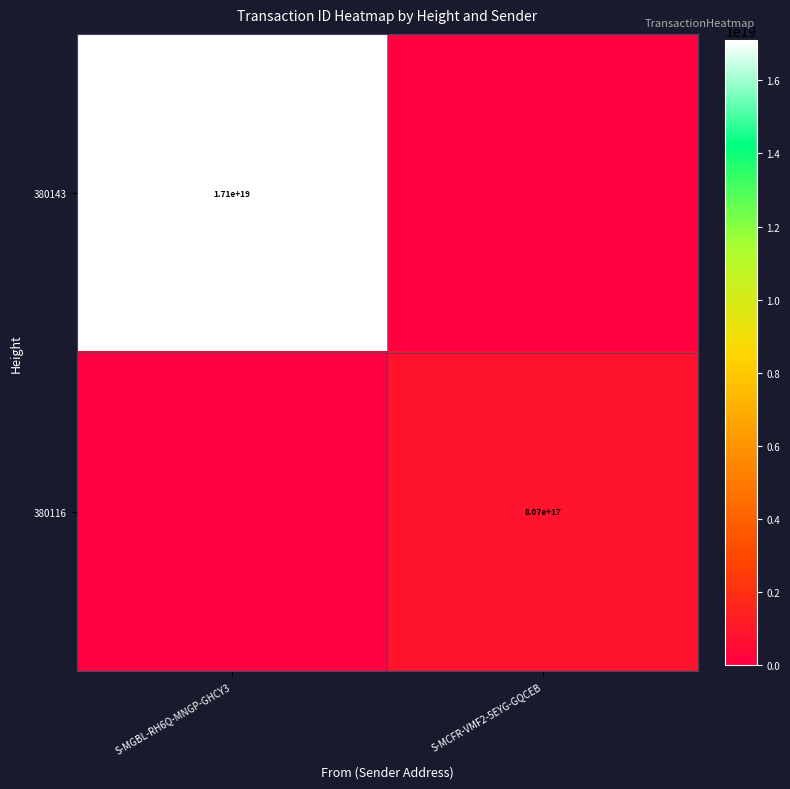

True or false: 380116 has a value of 166917507577372192 at S-MCFR-VMF2-5EYG-GQCEB.

False